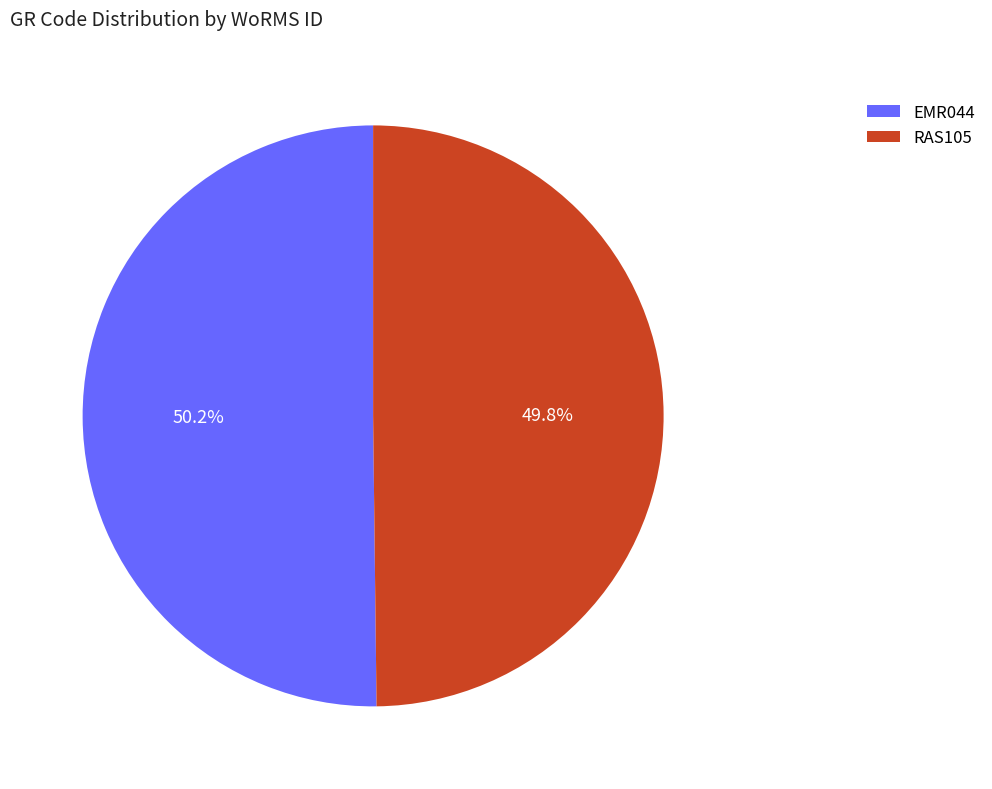

Is there any slice that represents more than half of the pie?

Yes